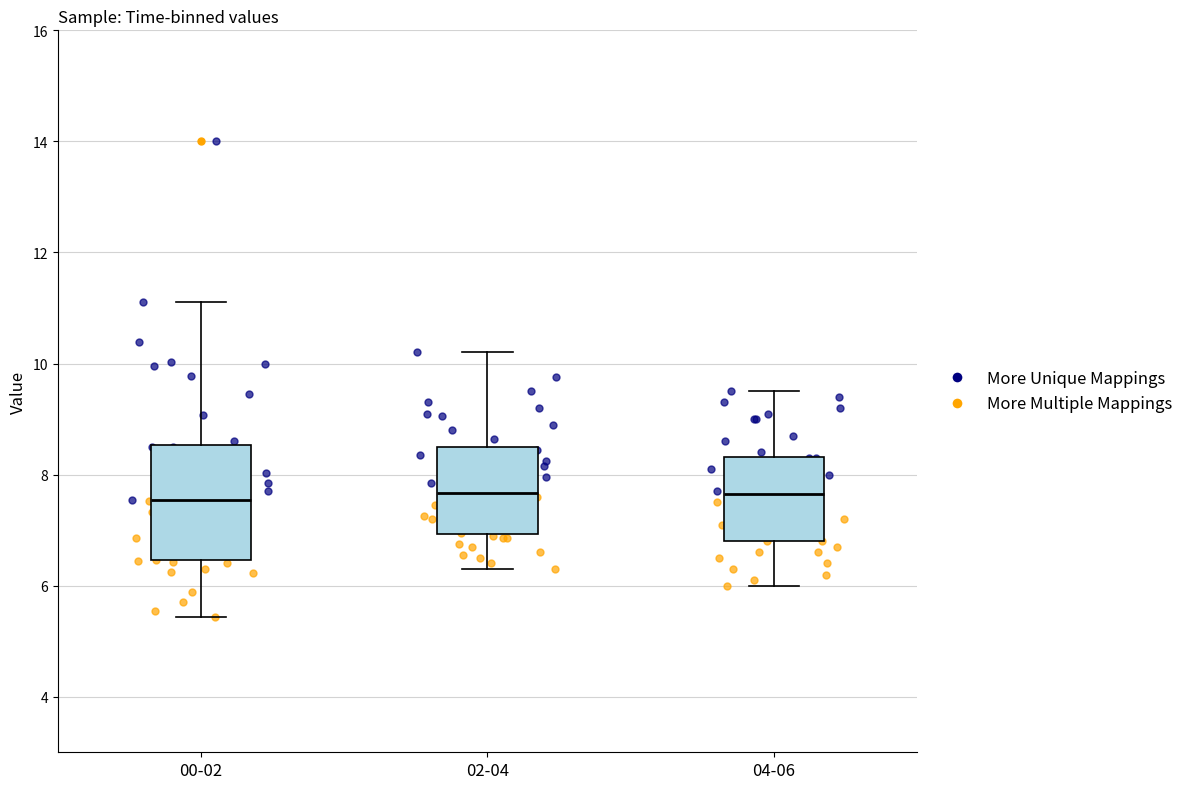

Reading left to right, read every box against the y-axis: the position of its median line, the range the box covers, and the ends of its whiskers. The values are not printed on the chart, so give them approximately, as read against the axis.

00-02: median 7.6, box 6.4 to 8.6, whiskers 5.4 to 11.2
02-04: median 7.6, box 7.0 to 8.6, whiskers 6.4 to 10.2
04-06: median 7.6, box 6.8 to 8.4, whiskers 6.0 to 9.6